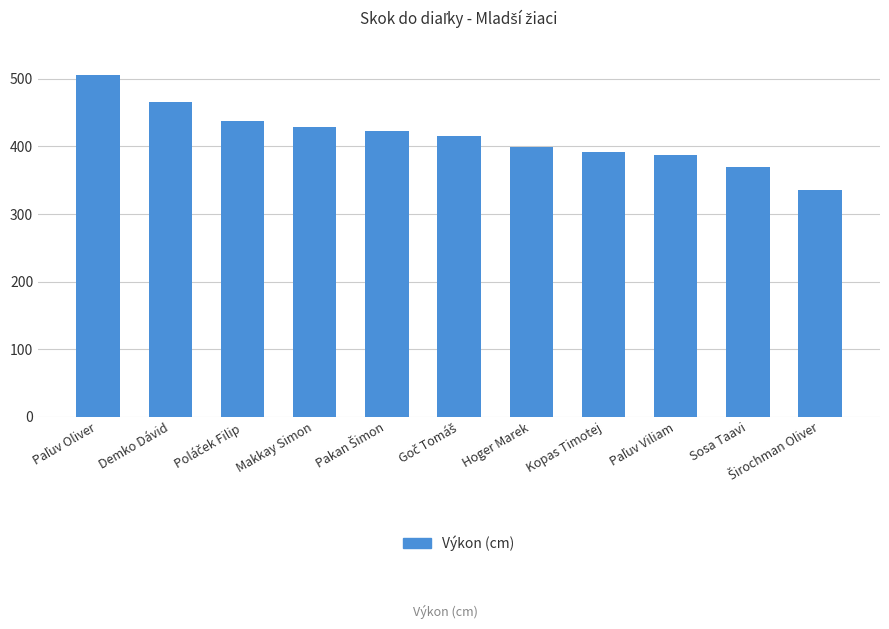

What is the difference between the maximum and second lowest values?

135